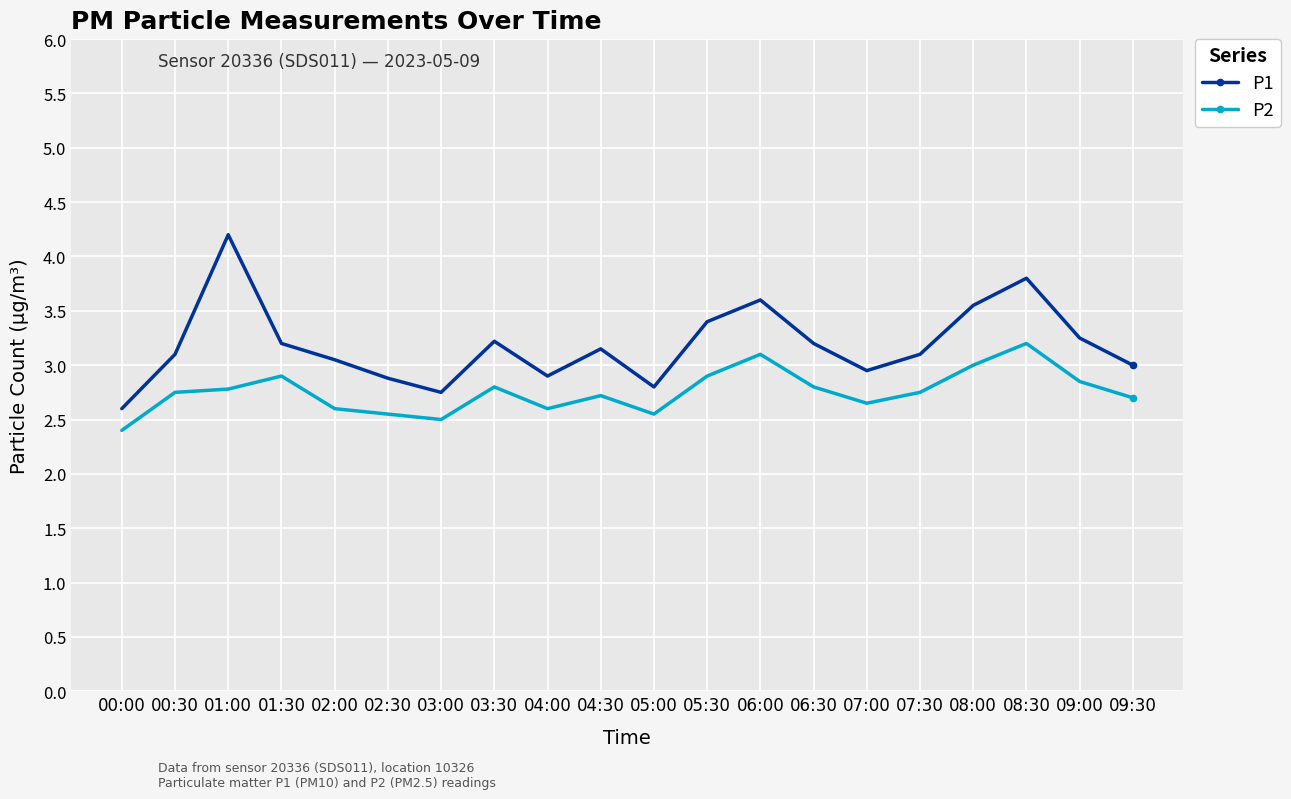

What is the difference between the P1 values at 06:00 and 03:30?

0.4